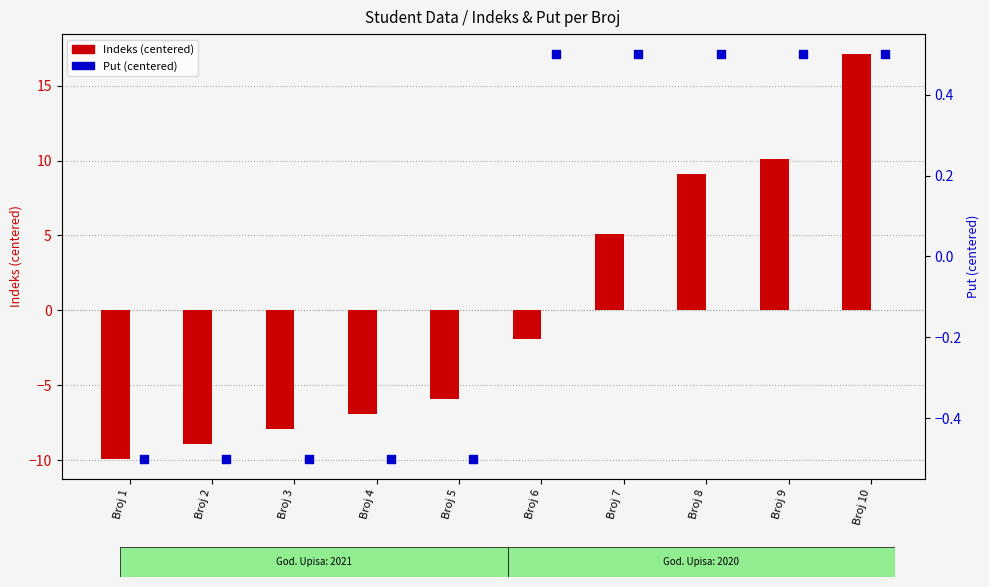

Which series has the largest total across all categories?

Put (centered)